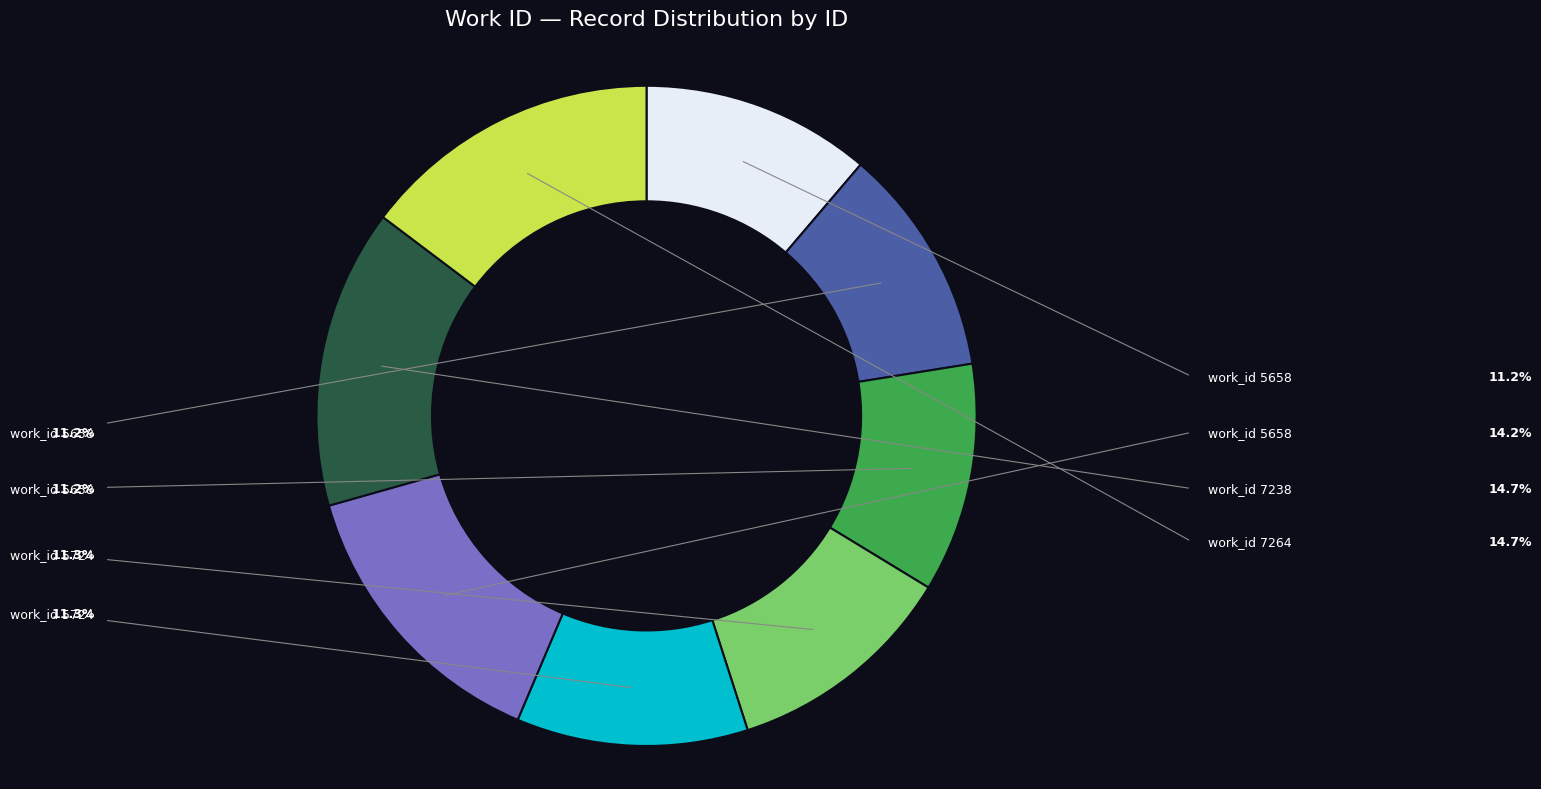

Is there a majority slice in this chart?

No